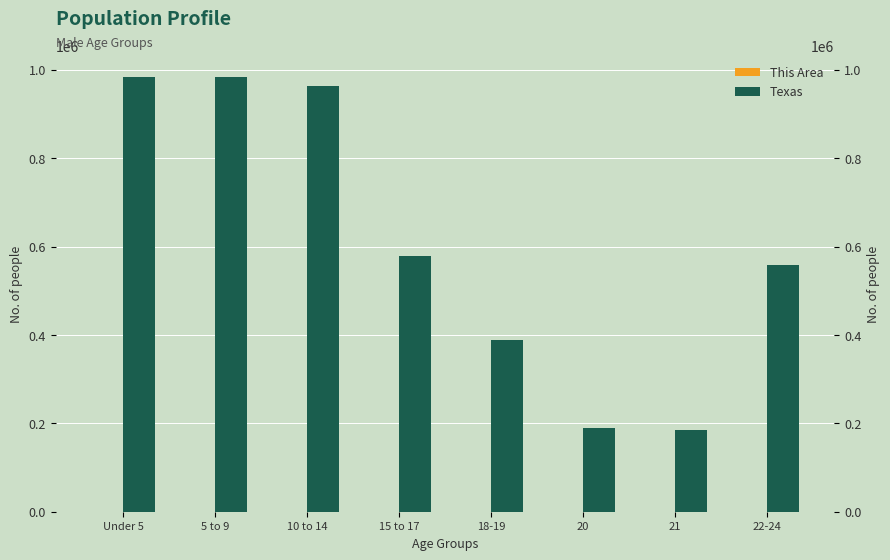

What are all the series names shown in the legend?

This Area, Texas